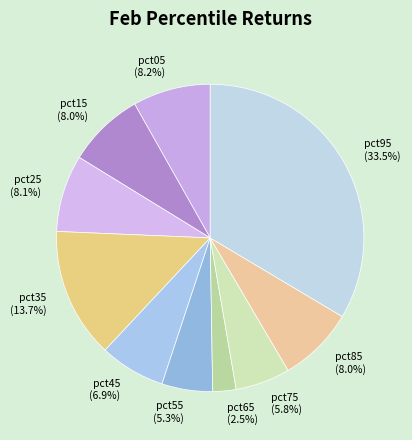

Does pct95 account for over 50% of the chart?

No